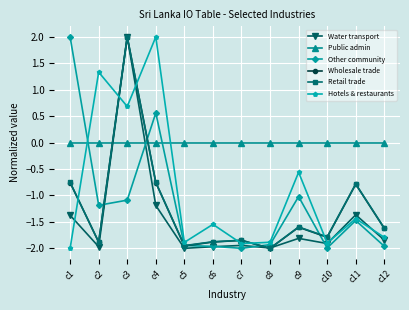

At which label does Hotels & restaurants first exceed -1?

c2